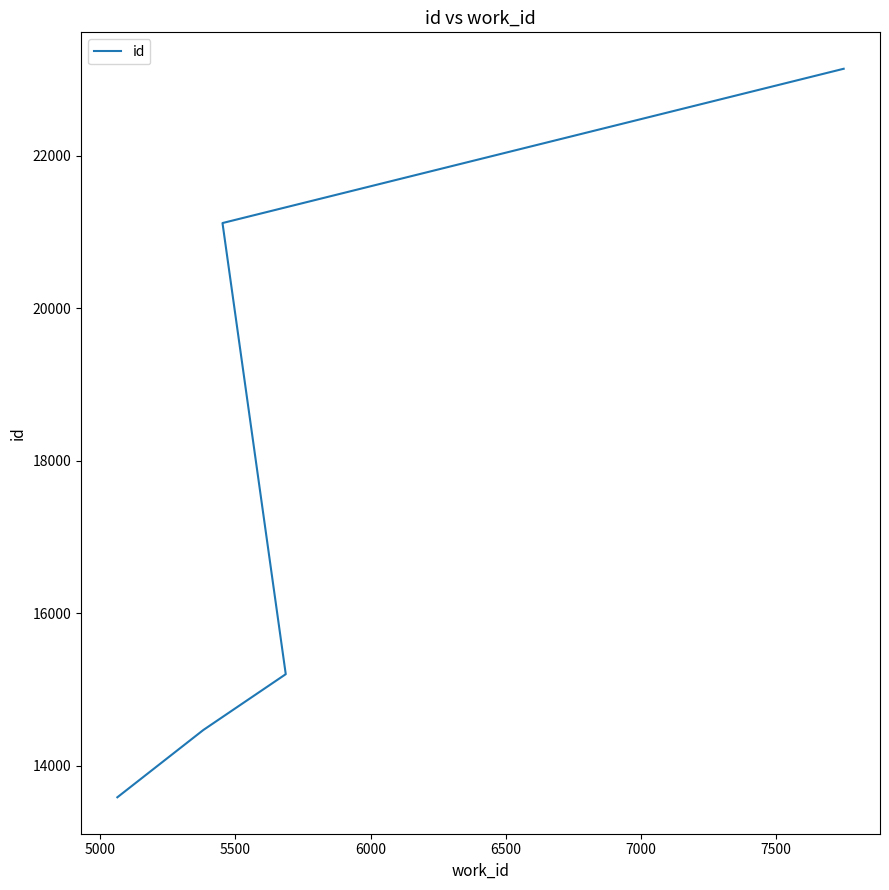

True or false: the data shows 5681 at 5000.

False